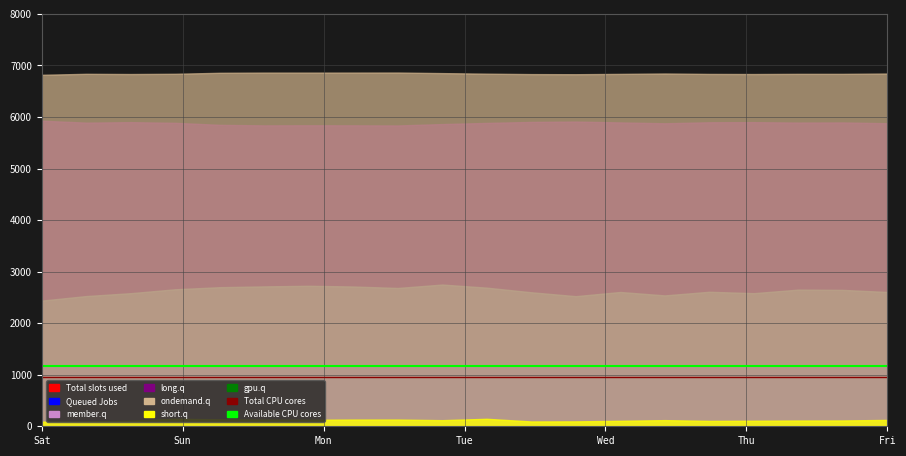

Which category has the lowest value in the Available CPU cores series?

Sat